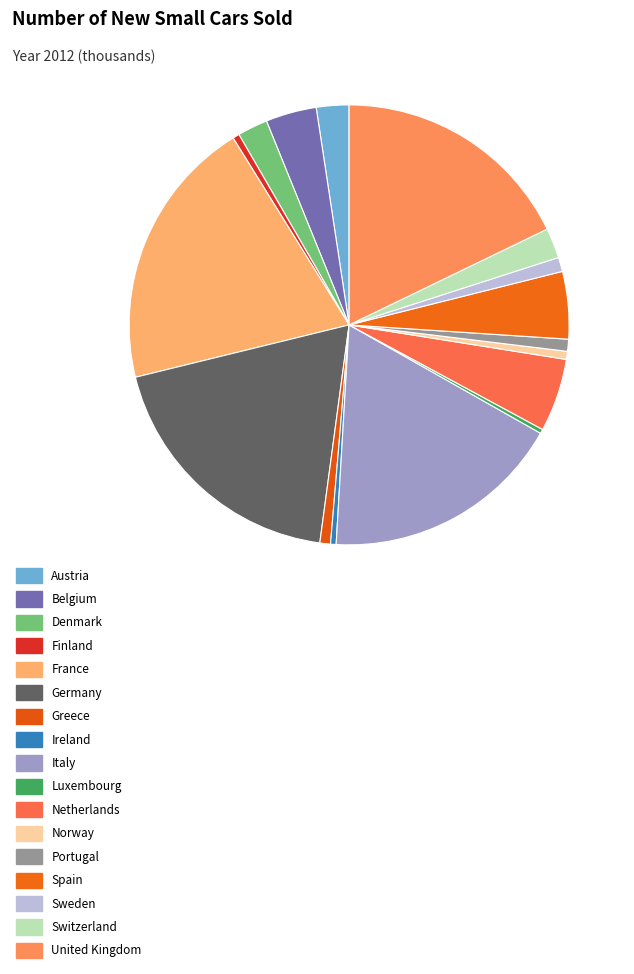

Is Finland the majority of the pie?

No